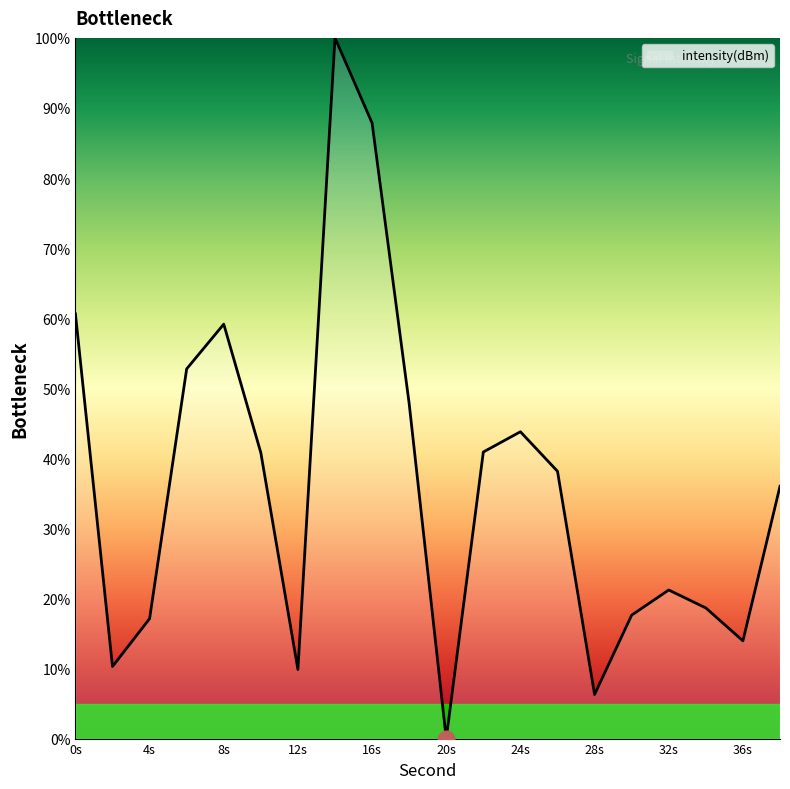

What is the maximum value shown in the chart?

100.0